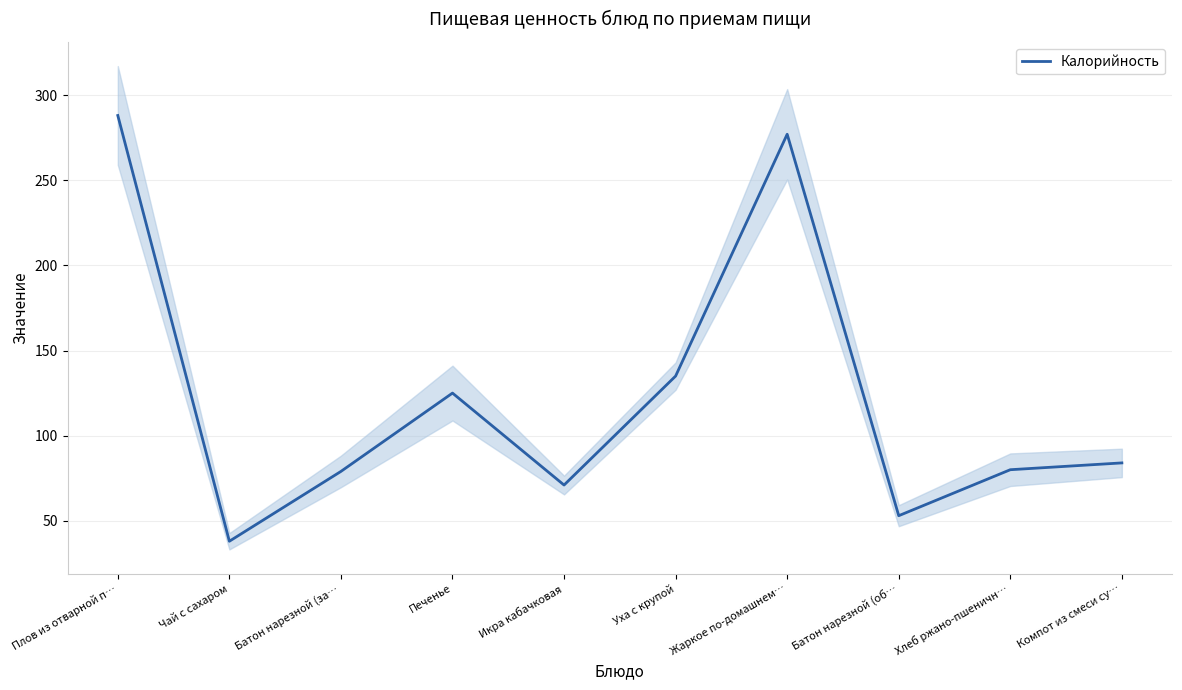

True or false: the data has more than 1 interior local peaks.

True